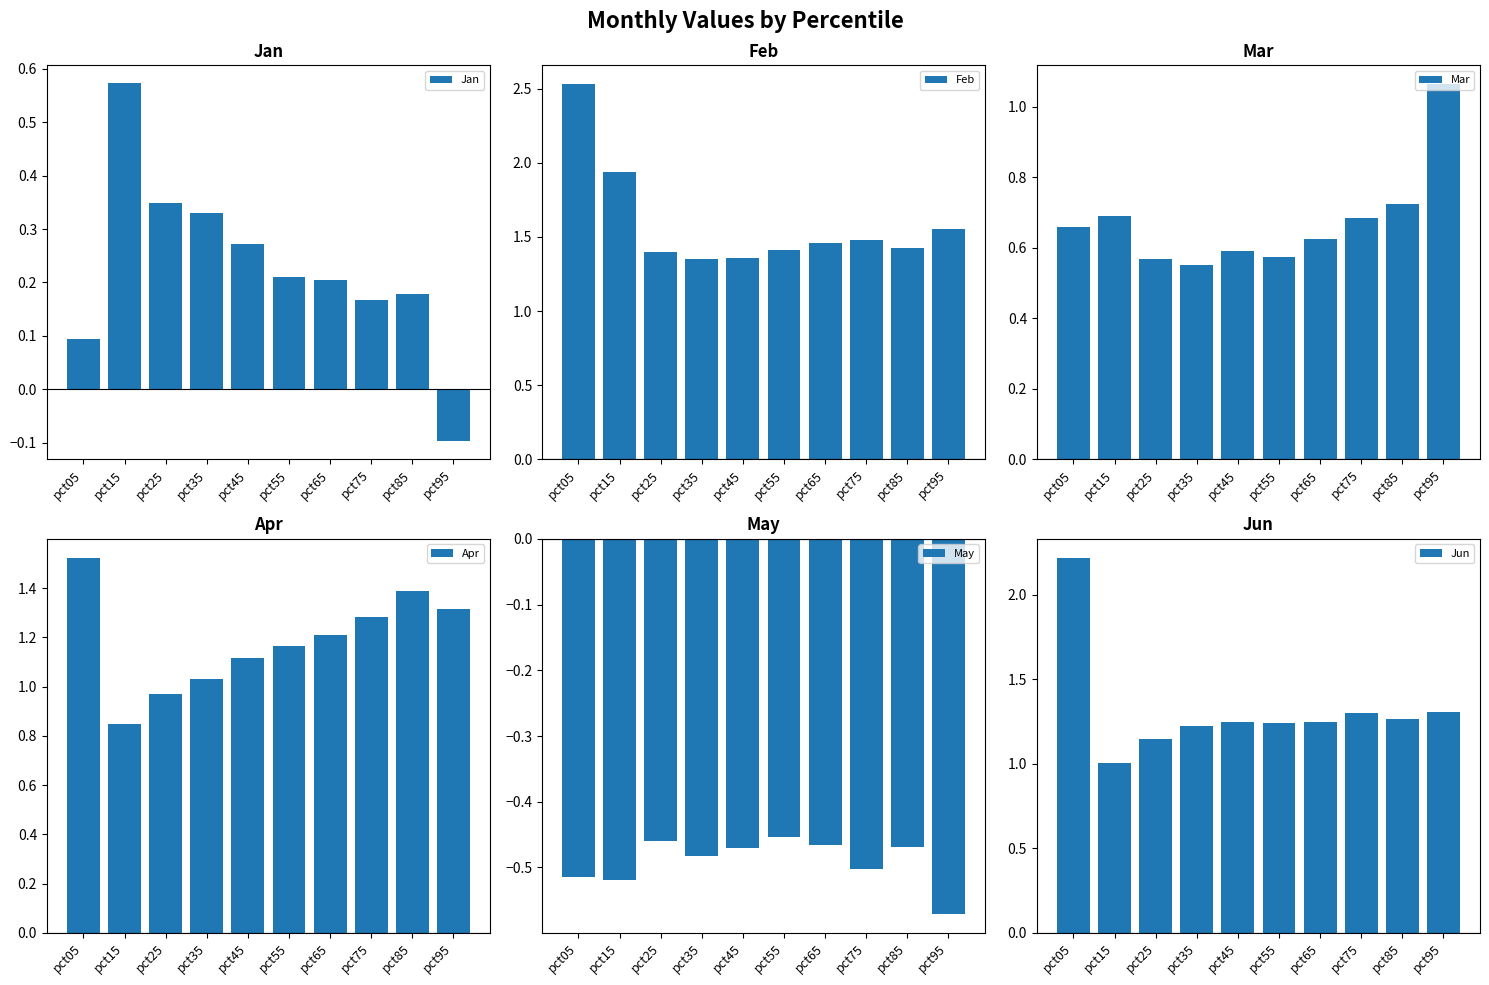

How many bars are there in total?

60